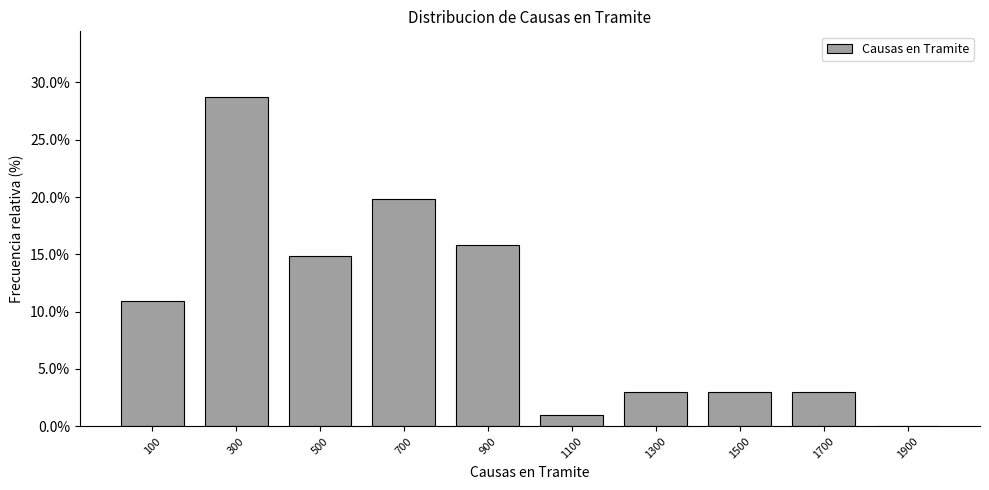

Reading left to right, transcribe this chart: for each bar, give the range it covers on the x-axis and its height. The values are not printed on the chart, so give them approximately, as read against the axis.

0 to 200: 11.0
200 to 400: 28.5
400 to 600: 15.0
600 to 800: 20.0
800 to 1000: 16.0
1000 to 1200: 1.0
1200 to 1400: 3.0
1400 to 1600: 3.0
1600 to 1800: 3.0
1800 to 2000: 0